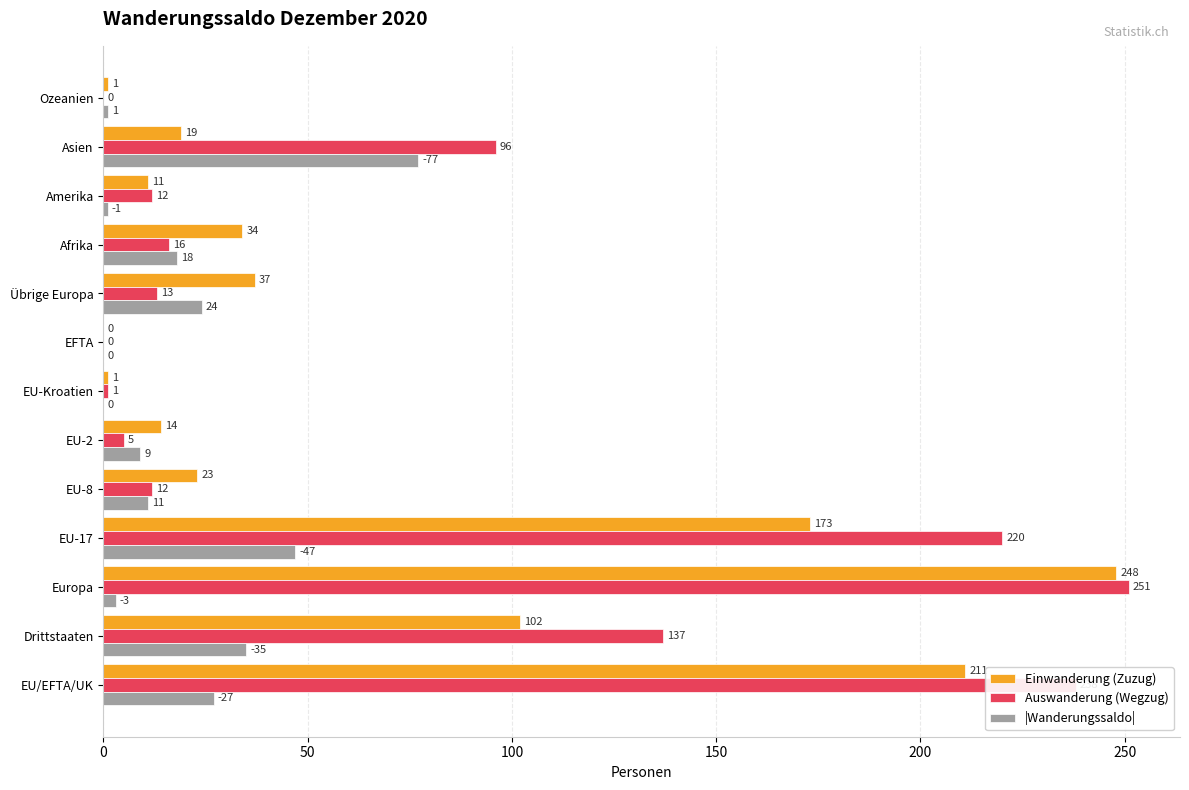

Is it true that Auswanderung (Wegzug) equals 96 at Asien?

True